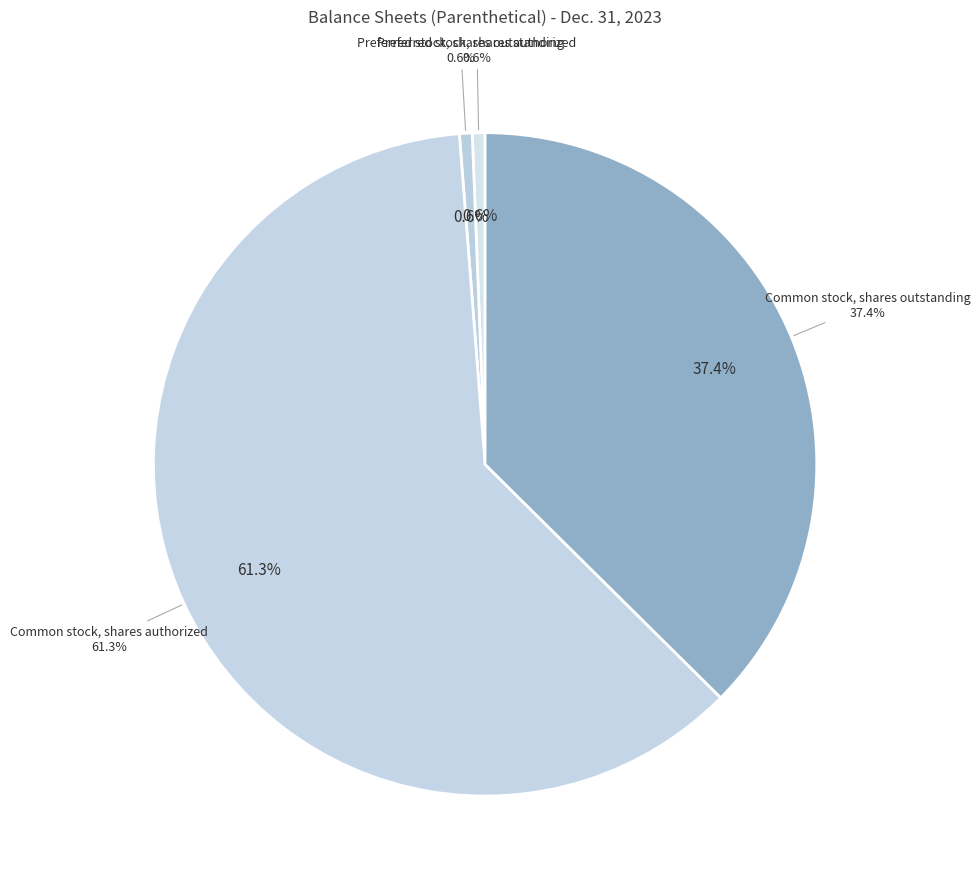

True or false: Preferred stock, shares authorized accounts for 1% of the total.

True